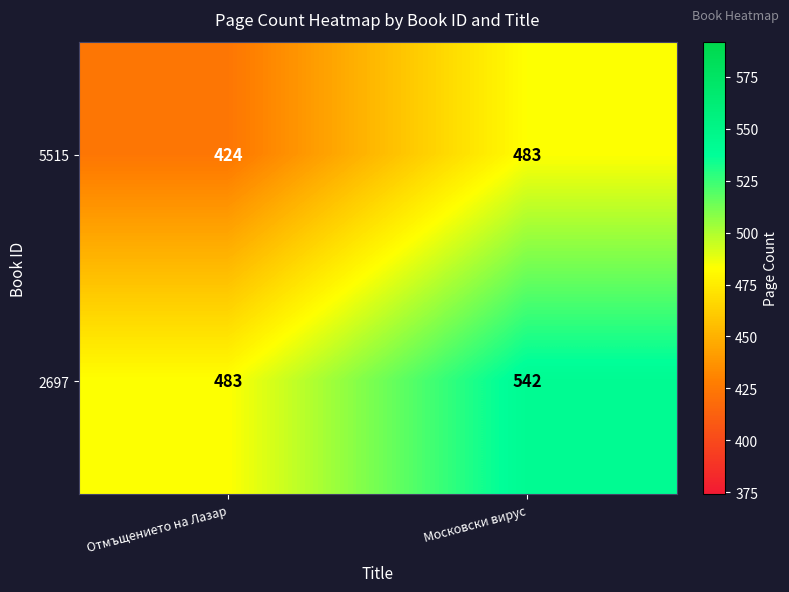

Which label corresponds to the smallest value in the chart?

Отмъщението на Лазар